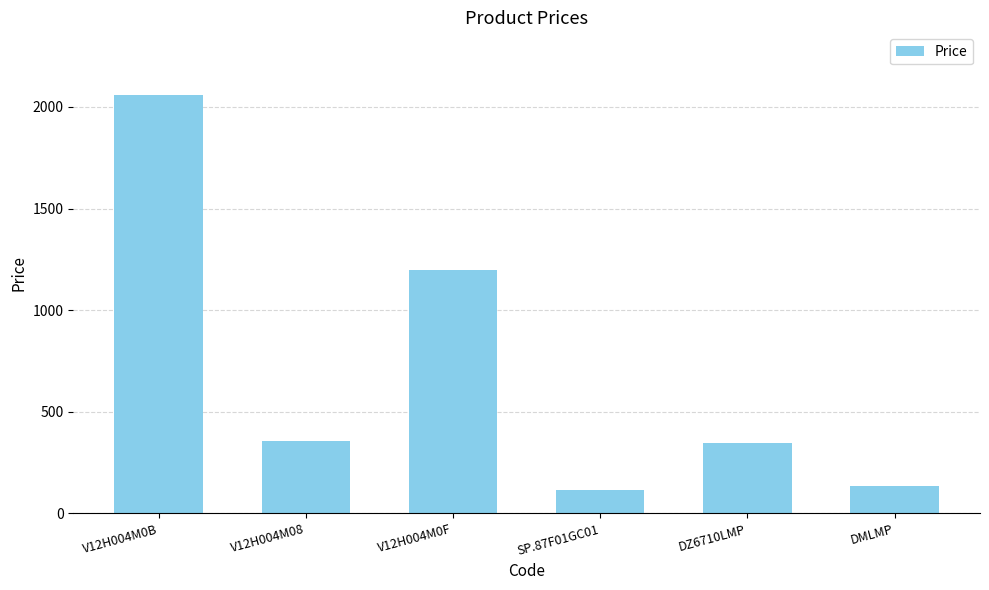

At which category does the chart reach its peak across all series?

V12H004M0B